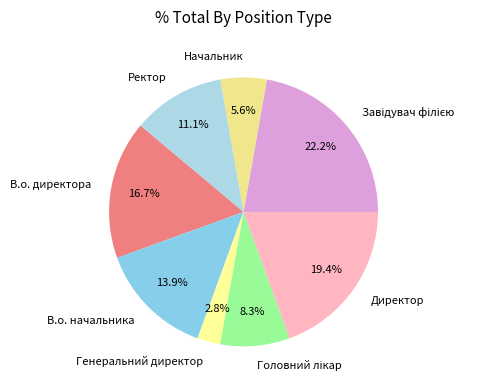

How many segments does this pie chart have?

8